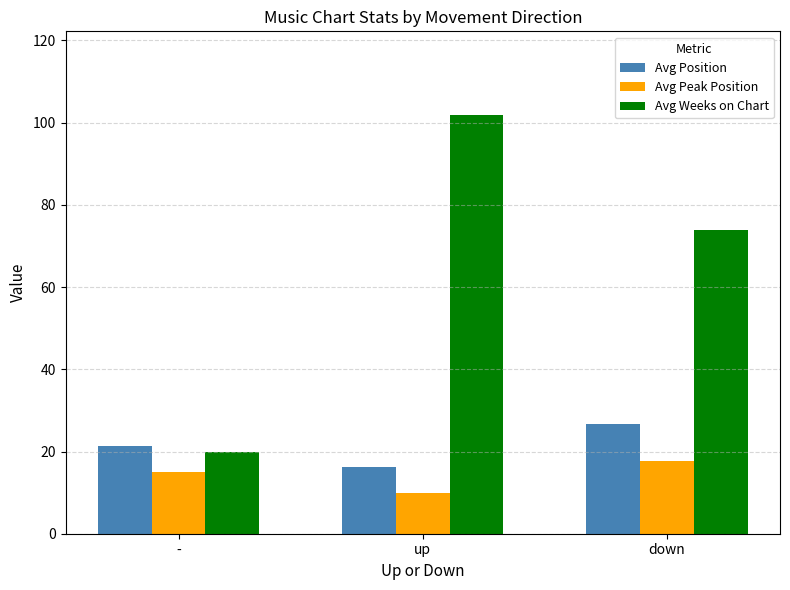

The value of Avg Position at - is 21.3. True or false?

True